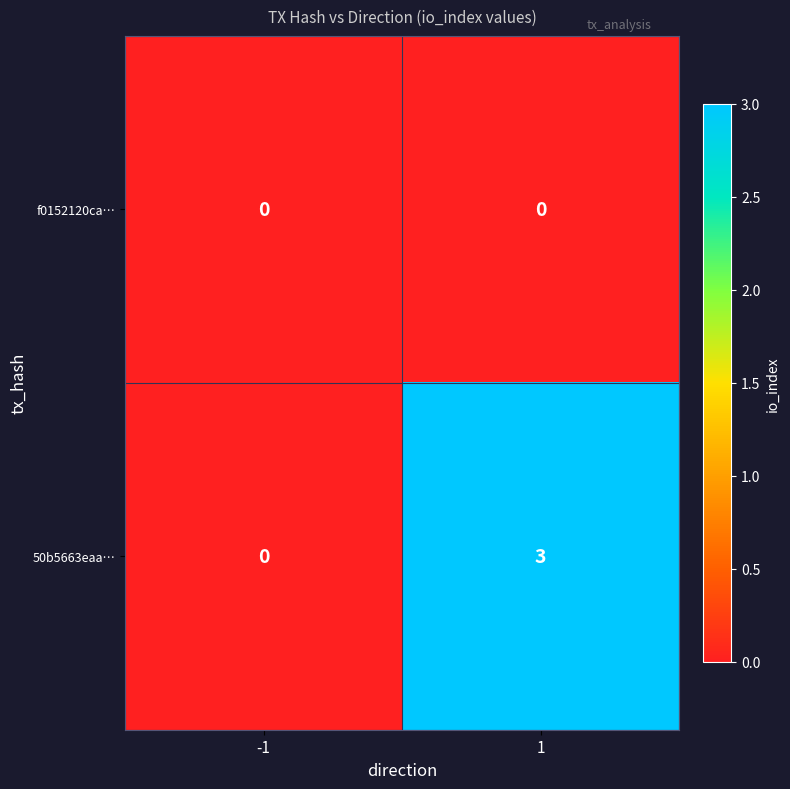

Is it true that 50b5663eaa… equals -1 at -1?

False